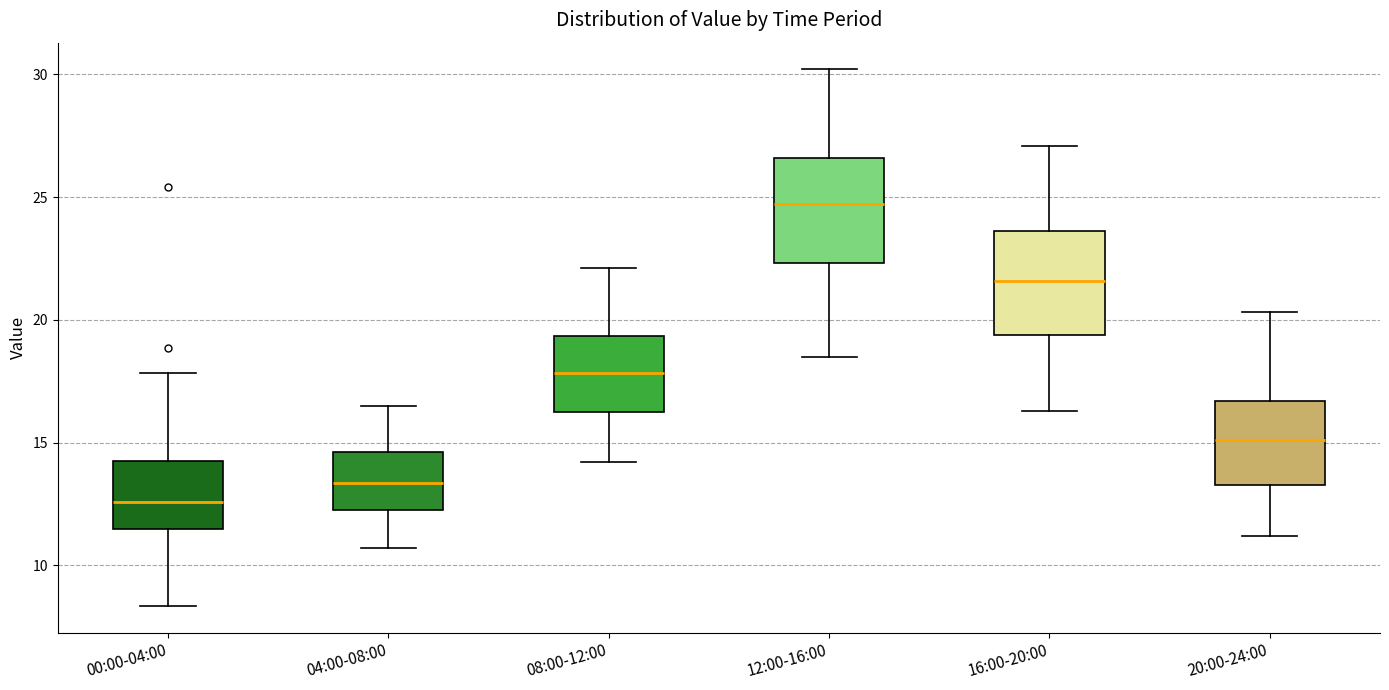

Reading left to right, read every box against the y-axis: the position of its median line, the range the box covers, and the ends of its whiskers. The values are not printed on the chart, so give them approximately, as read against the axis.

00:00-04:00: median 12.5, box 11.5 to 14.5, whiskers 8.5 to 18.0
04:00-08:00: median 13.5, box 12.5 to 14.5, whiskers 10.5 to 16.5
08:00-12:00: median 18.0, box 16.5 to 19.5, whiskers 14.0 to 22.0
12:00-16:00: median 24.5, box 22.5 to 26.5, whiskers 18.5 to 30.0
16:00-20:00: median 21.5, box 19.5 to 23.5, whiskers 16.5 to 27.0
20:00-24:00: median 15.0, box 13.5 to 16.5, whiskers 11.0 to 20.5